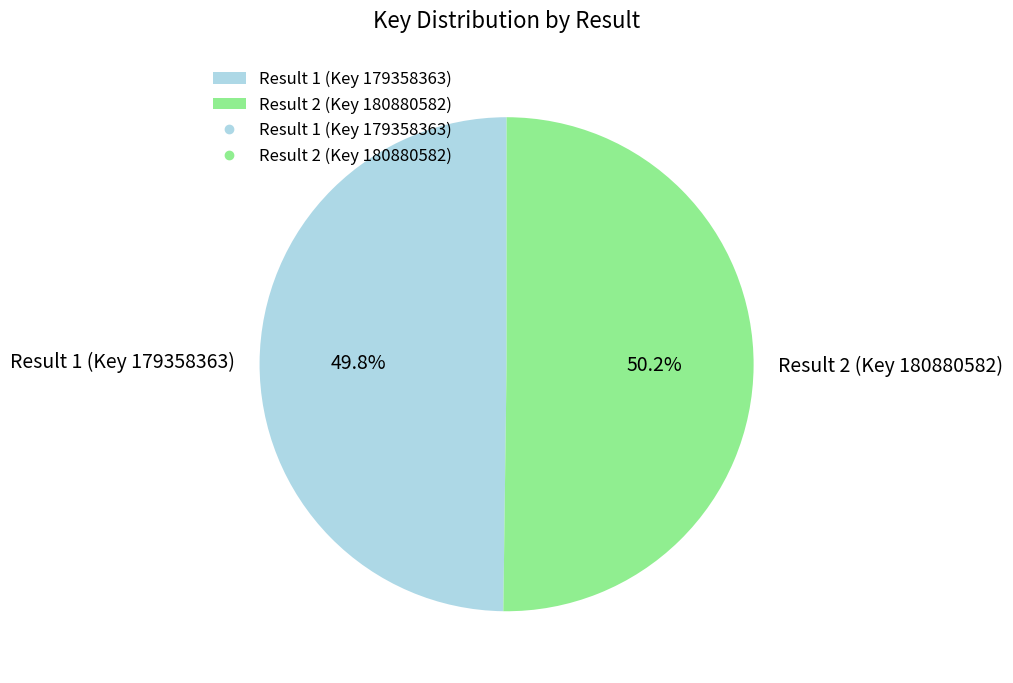

True or false: Result 2 (Key 180880582) accounts for 38% of the total.

False